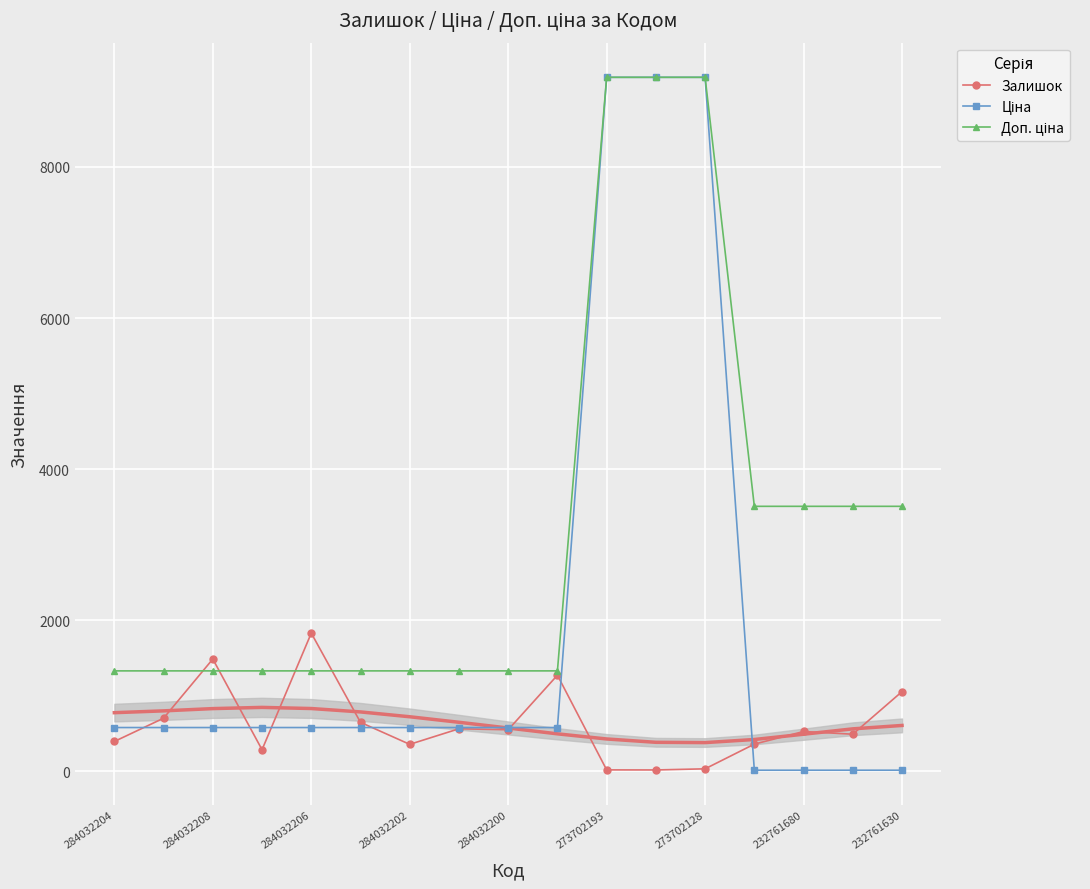

The Залишок series shows 198.7 at 232761680. True or false?

False